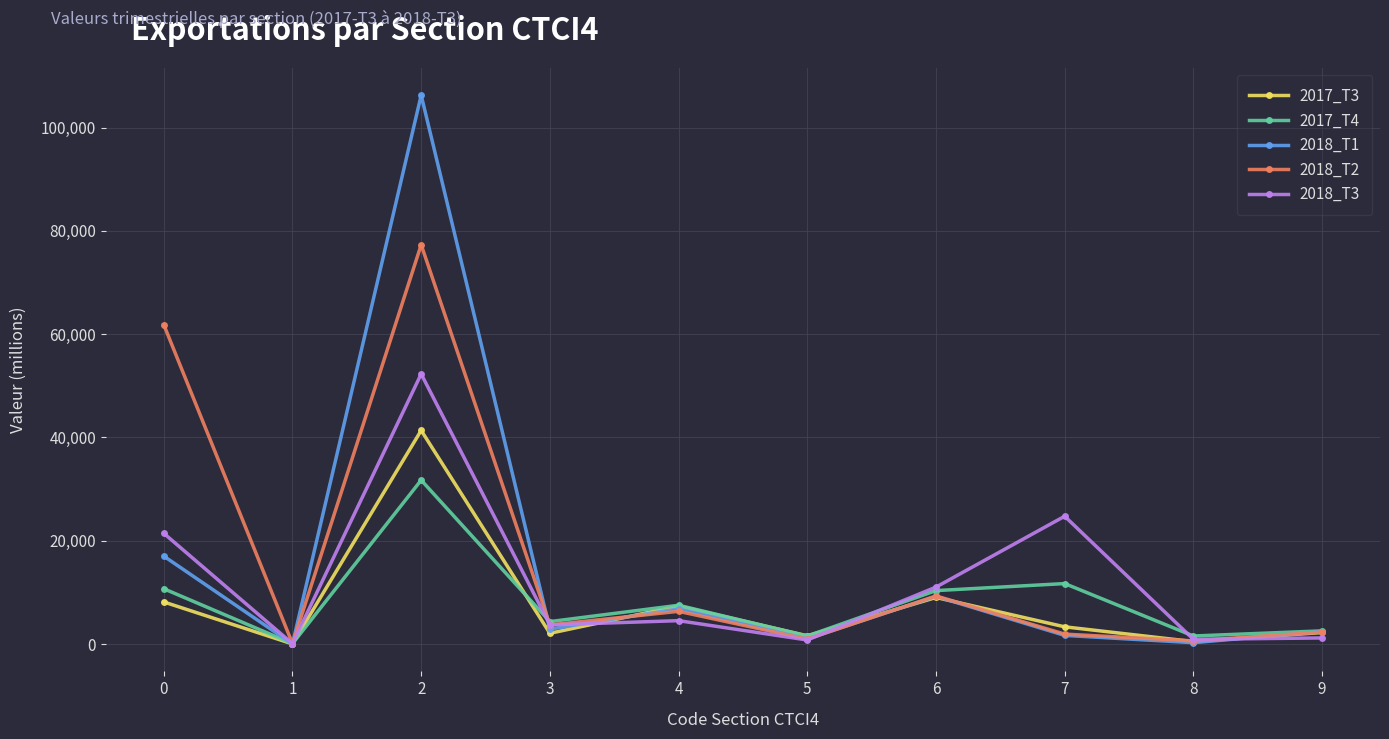

How many data points does each series have?

10